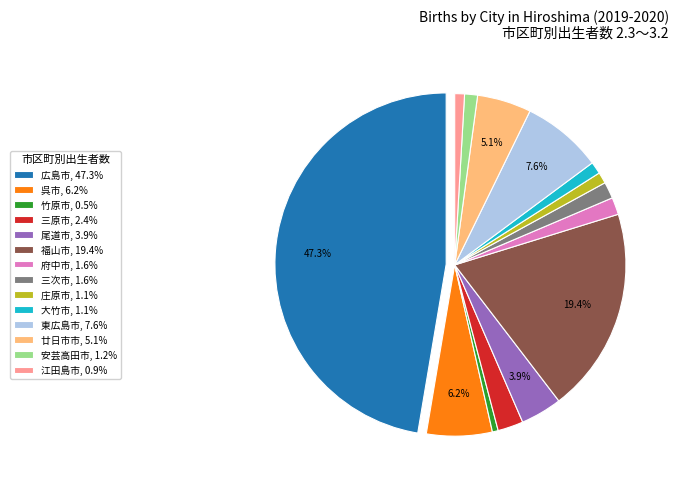

Does any single category account for the majority?

No